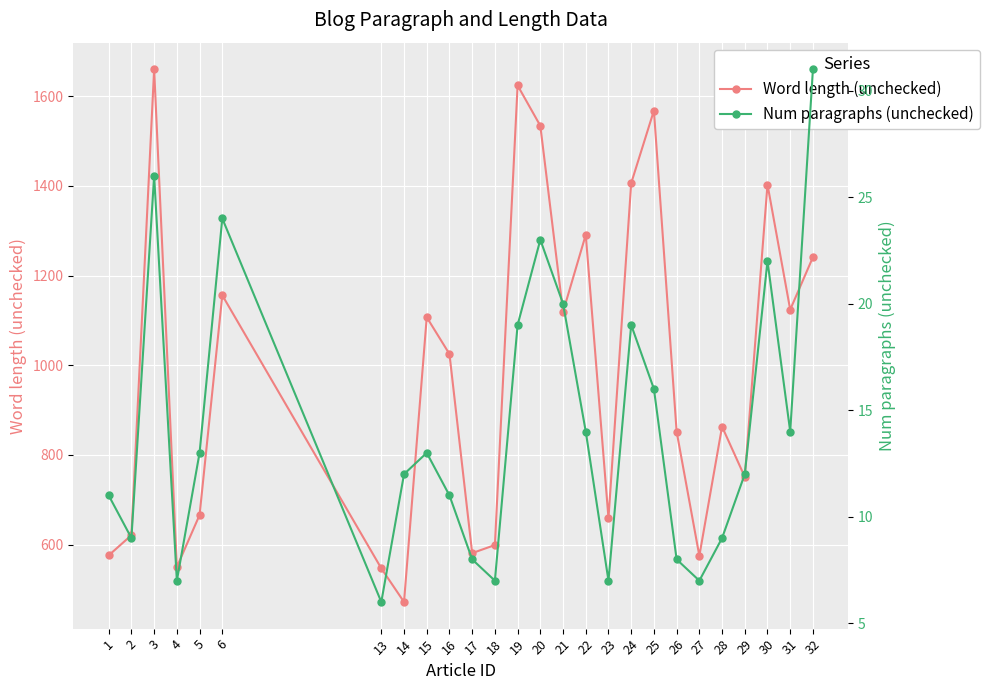

What is the average value of the Word length (unchecked) series?

983